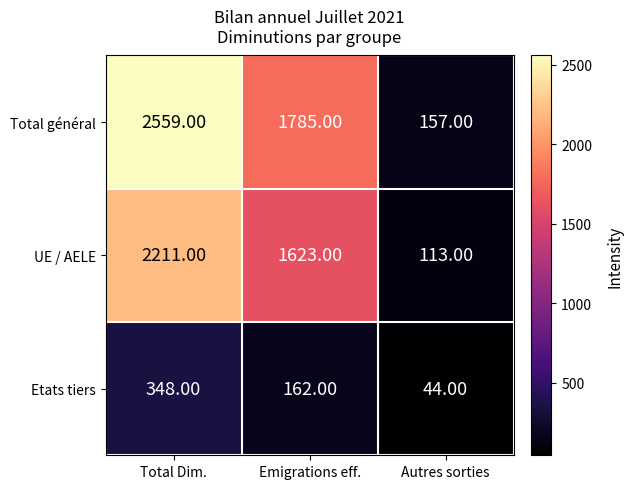

Rank the series by their maximum value, from lowest to highest.

Etats tiers, UE / AELE, Total général